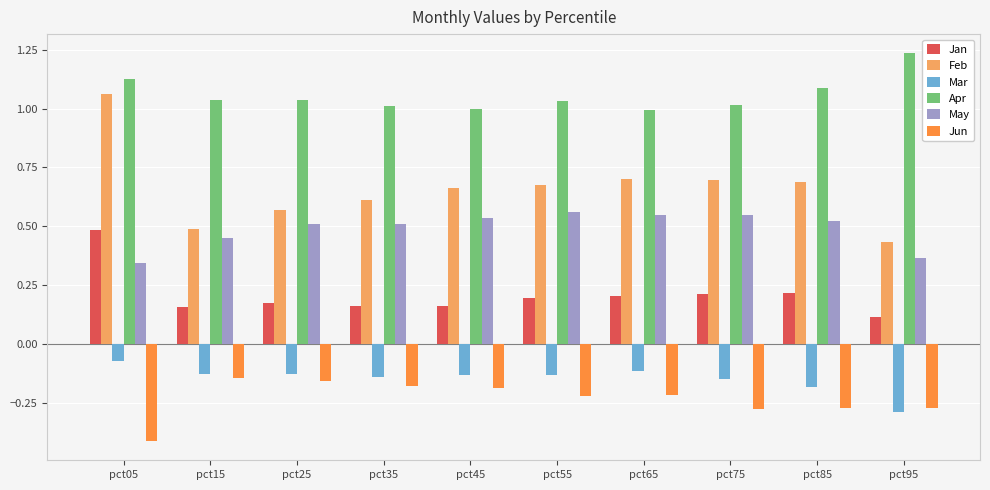

The Mar series shows -0.1 at pct35. True or false?

True